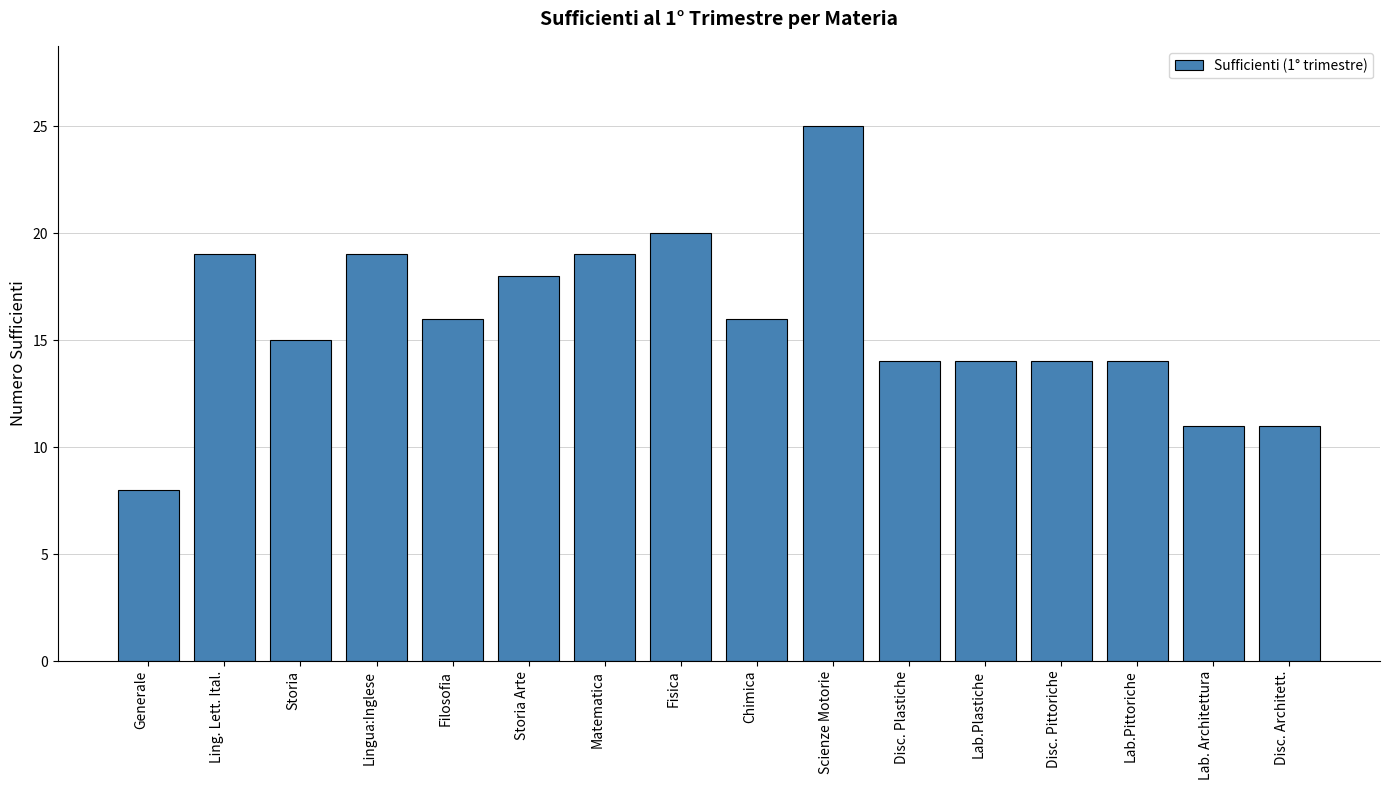

Between Disc. Pittoriche and Scienze Motorie, which is larger?

Scienze Motorie